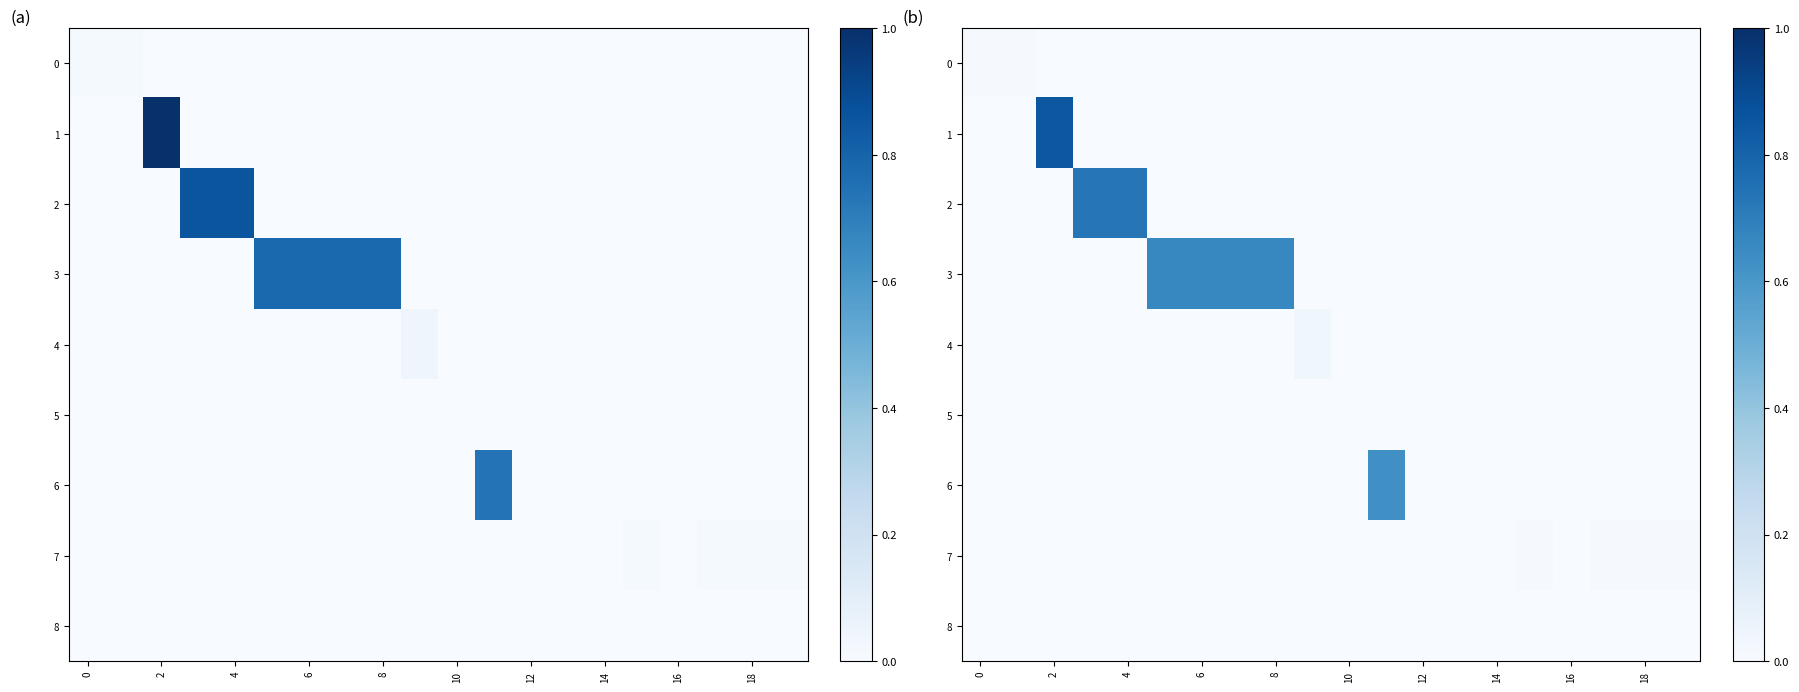

How many values in 0 are above zero?

2